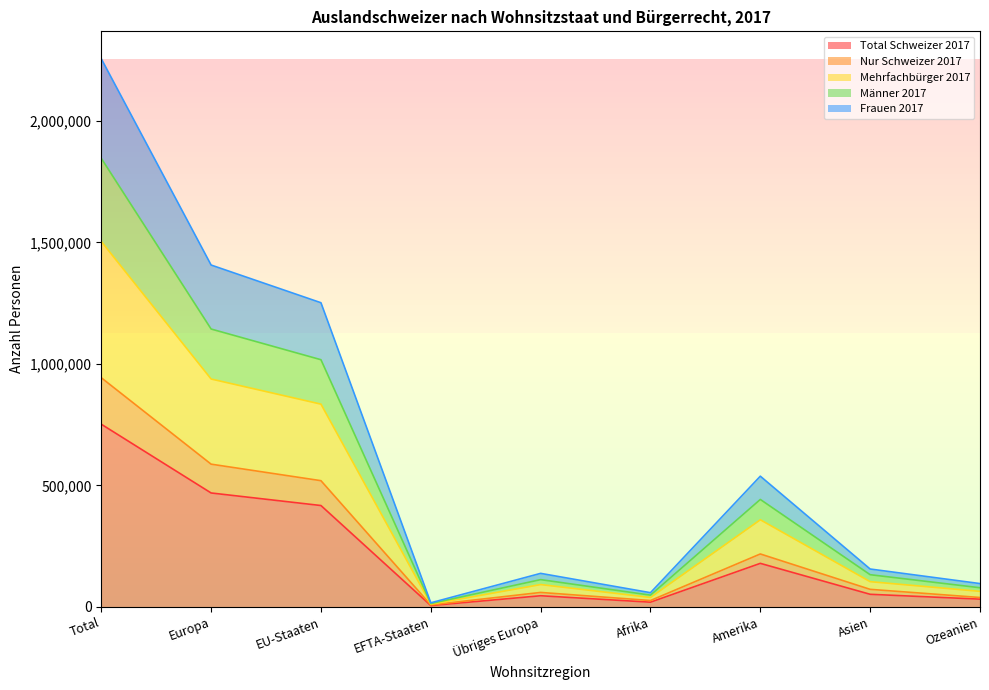

How many data points in Männer 2017 are less than 132605?

4